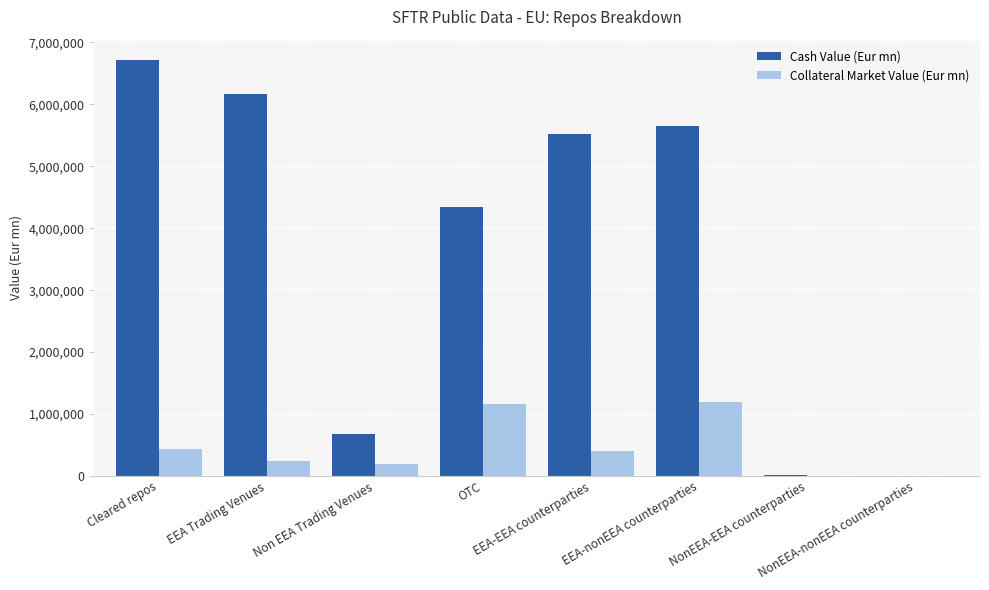

At which category is the sum across all series the highest?

Cleared repos